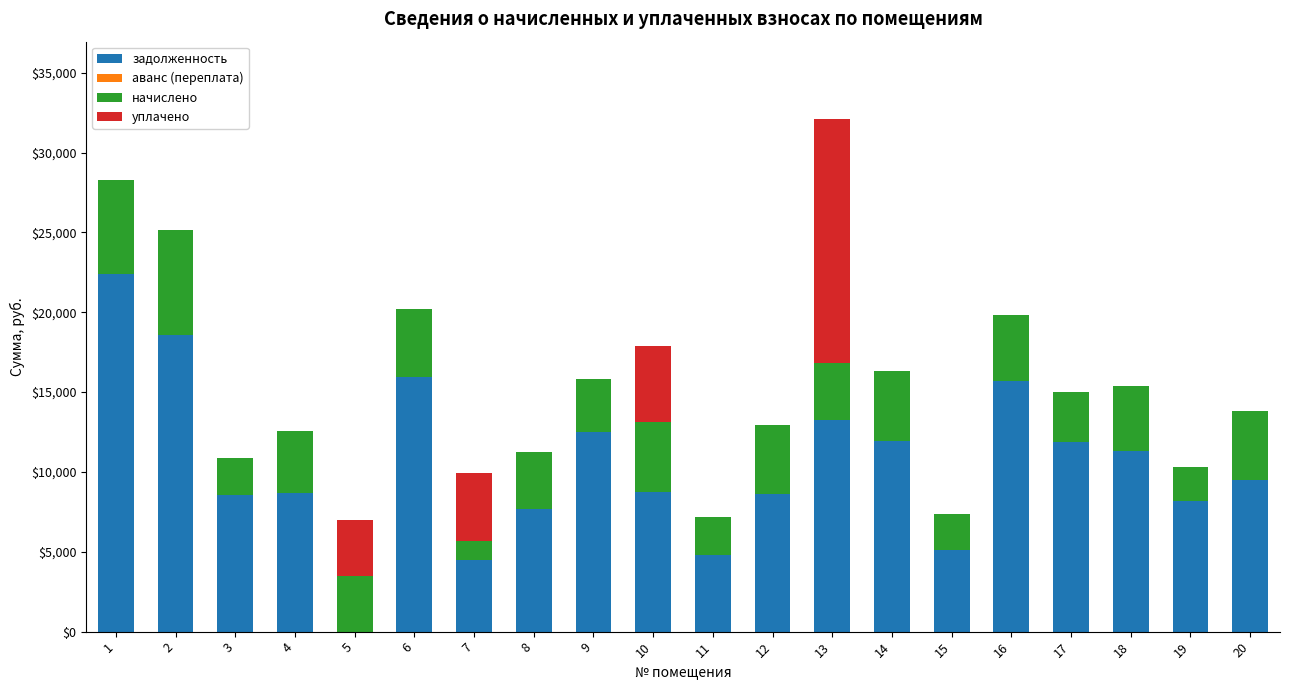

What is the total value across all series at 14?

16337.2